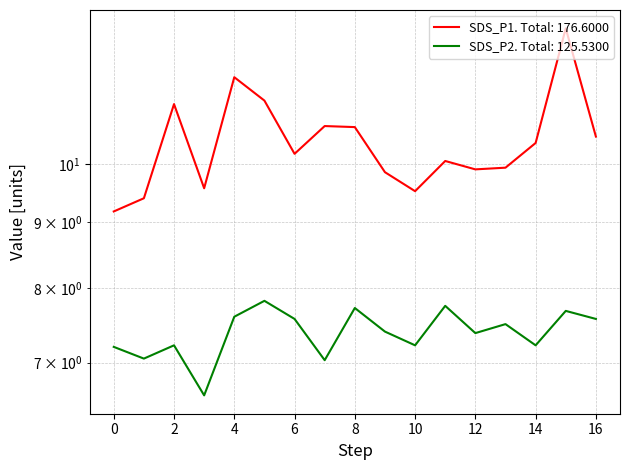

What are all the series names shown in the legend?

SDS_P1, SDS_P2